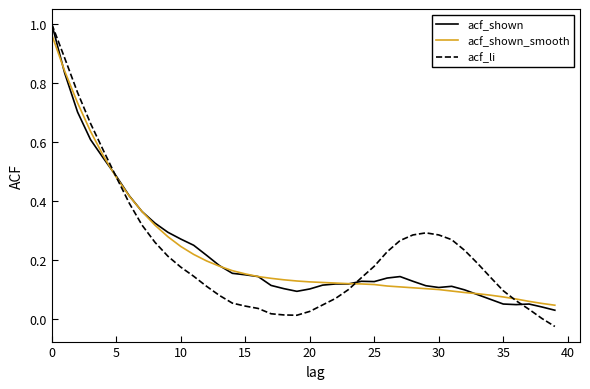

Which series has the widest spread of values?

acf_li